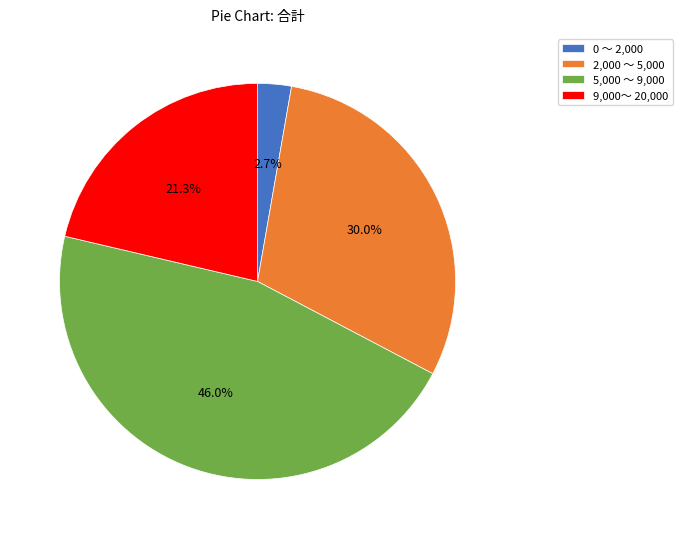

To the nearest percent, what is the difference between the largest and smallest slice percentages?

43%